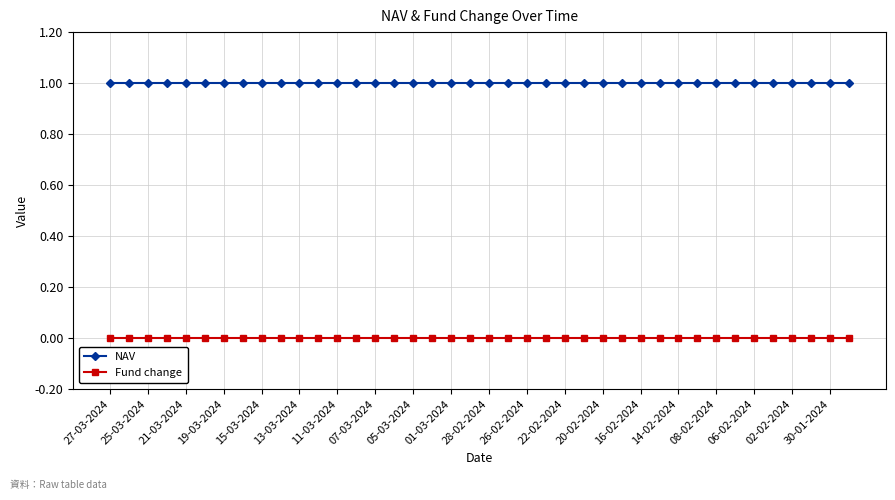

True or false: Fund change and NAV intersect in this chart.

False